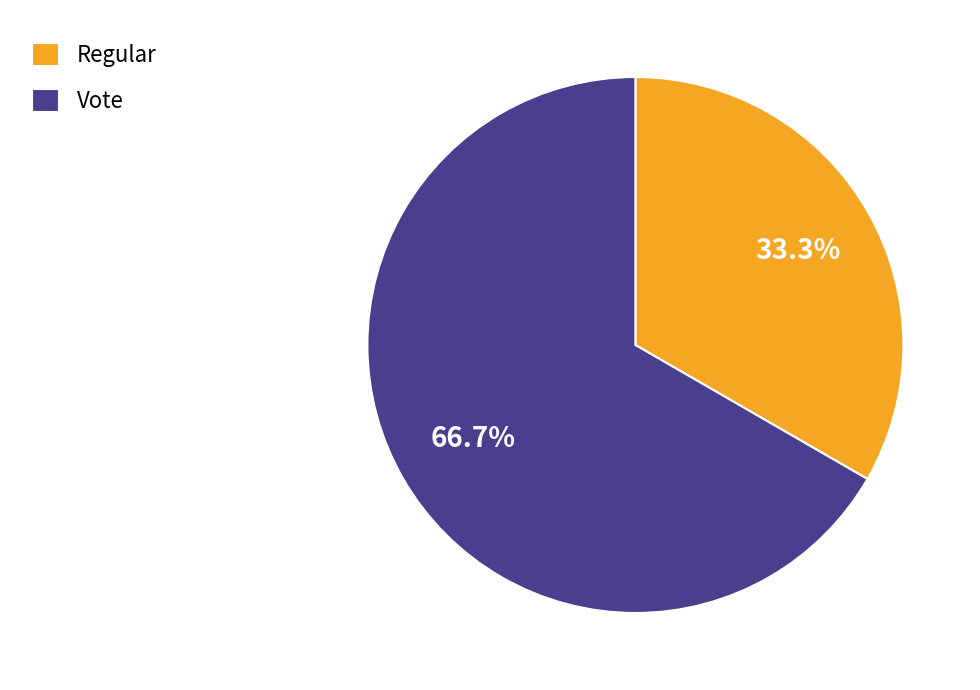

What is the total percentage of Vote and Regular?

100.0%